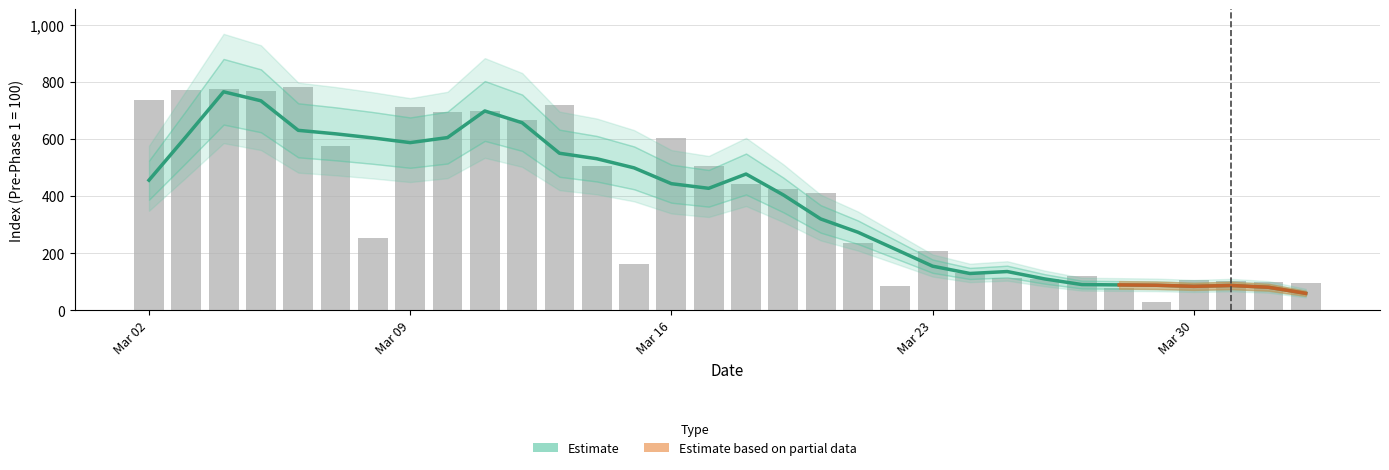

At which label is the value closest to 406?

2020-03-20